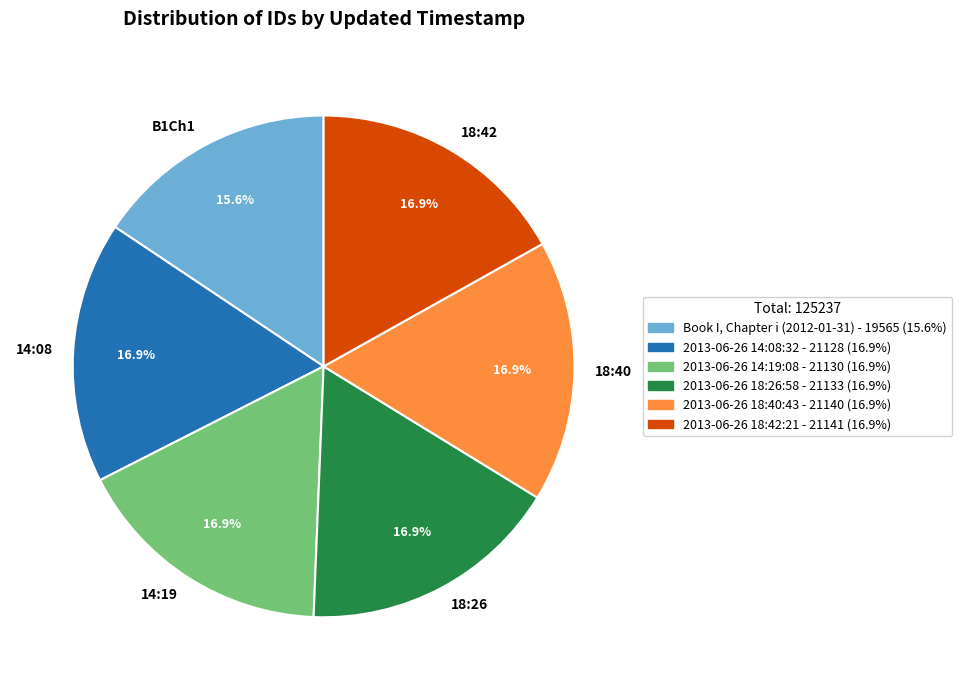

How many segments does this pie chart have?

6